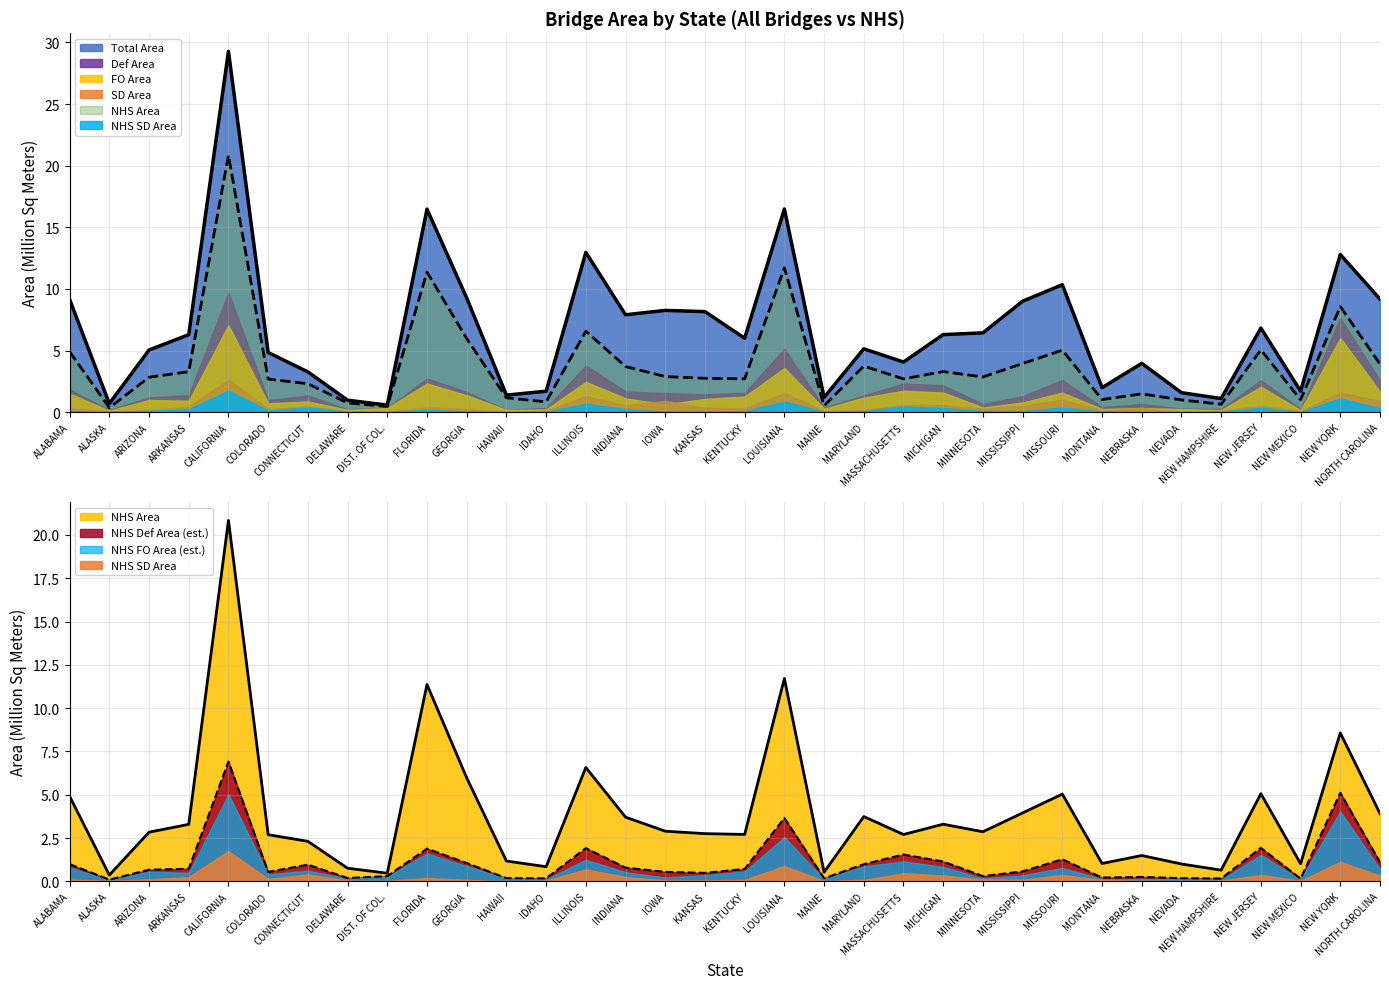

At how many categories does at least one series exceed 11?

5